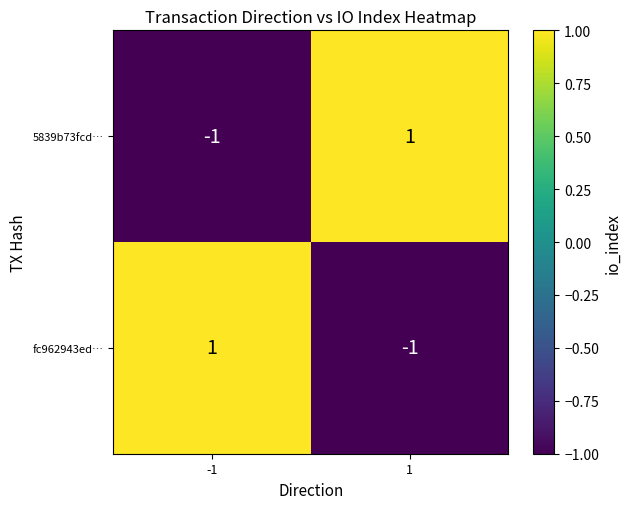

Rank the categories by fc962943ed… value from lowest to highest.

1, -1